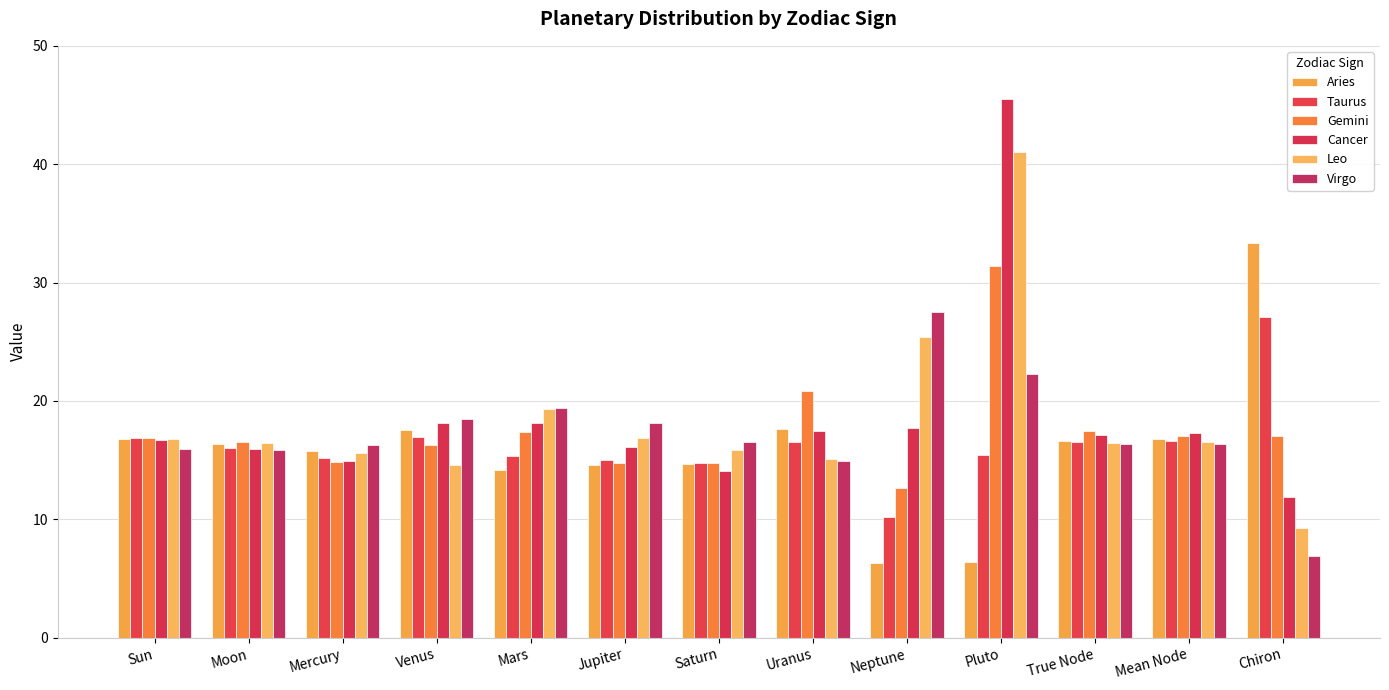

How many groups of bars are there?

13